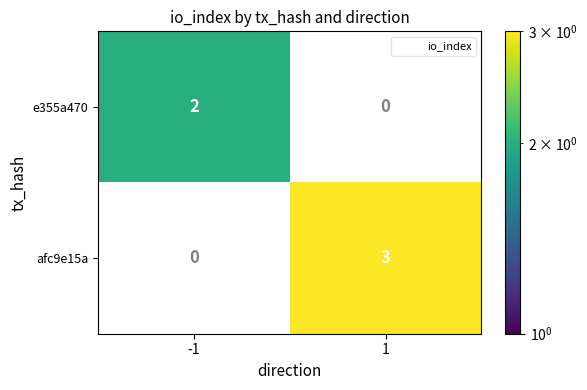

The e355a470 series shows 2.0 at -1. True or false?

True